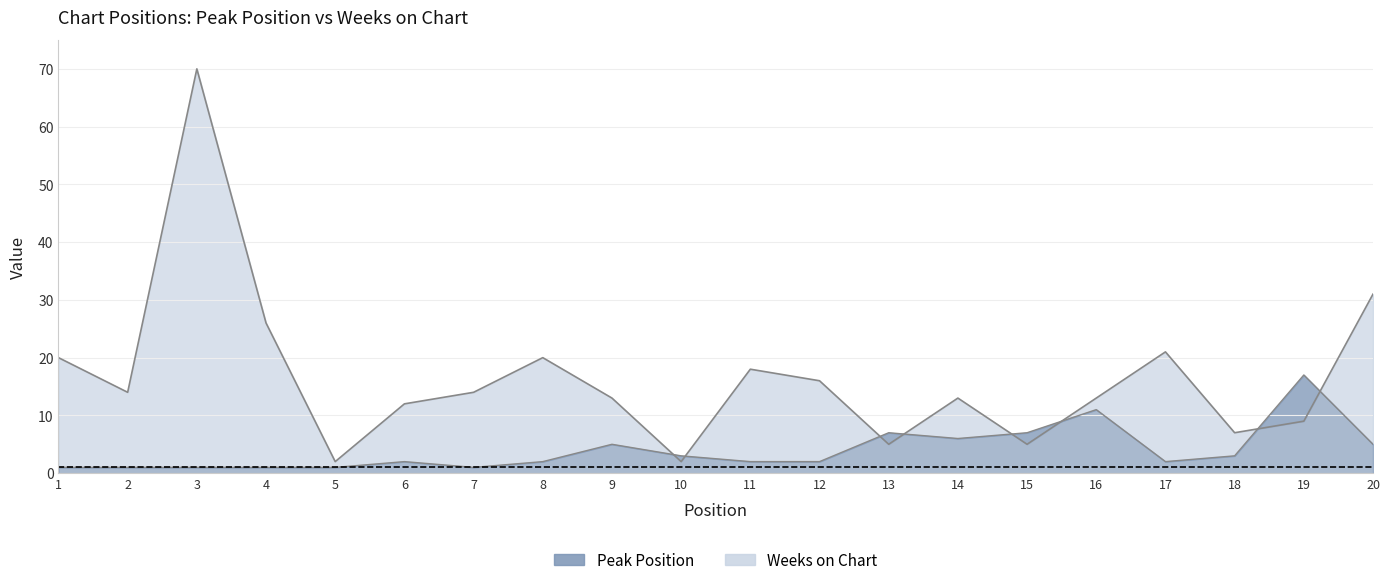

At which category does the chart reach its minimum across all series?

1